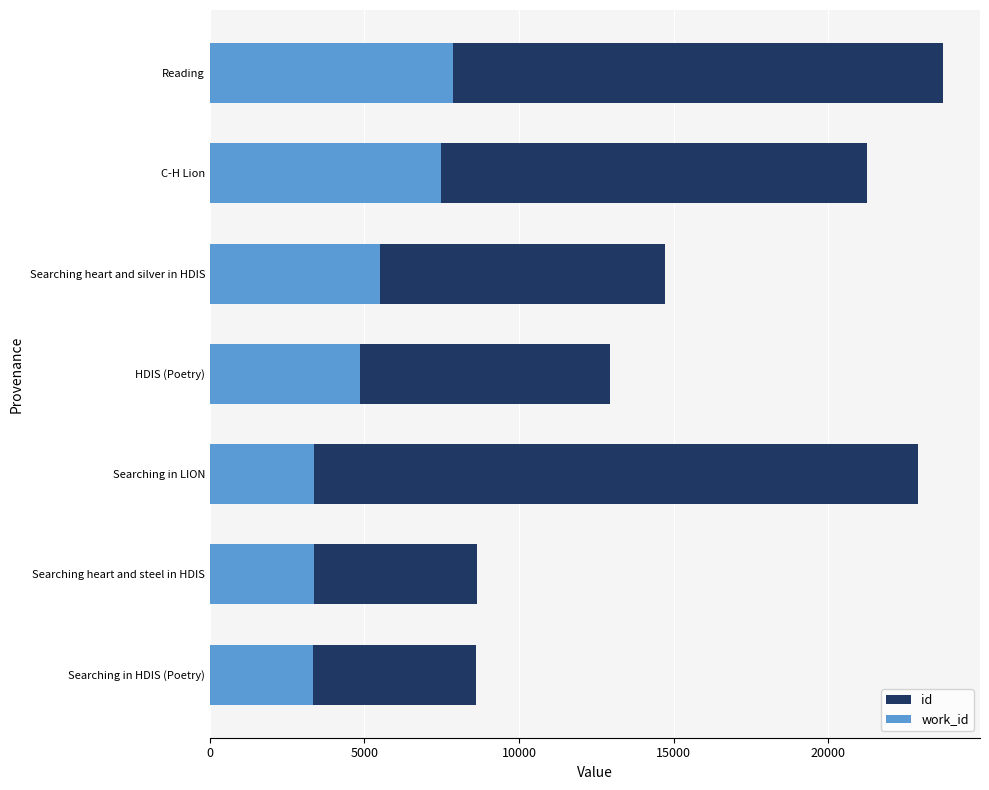

What is the average value of the id series?

16111